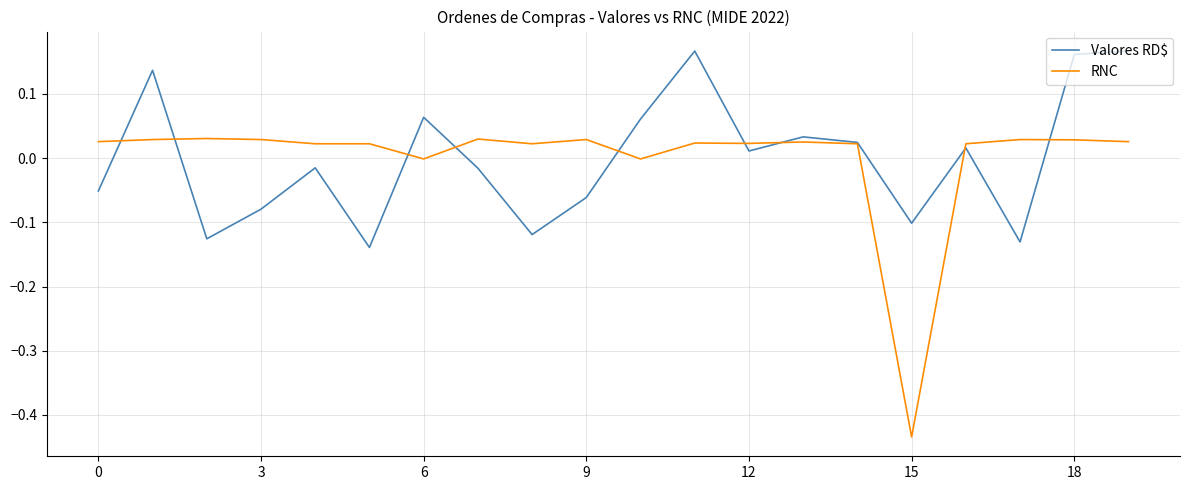

Which series has the widest spread of values?

RNC